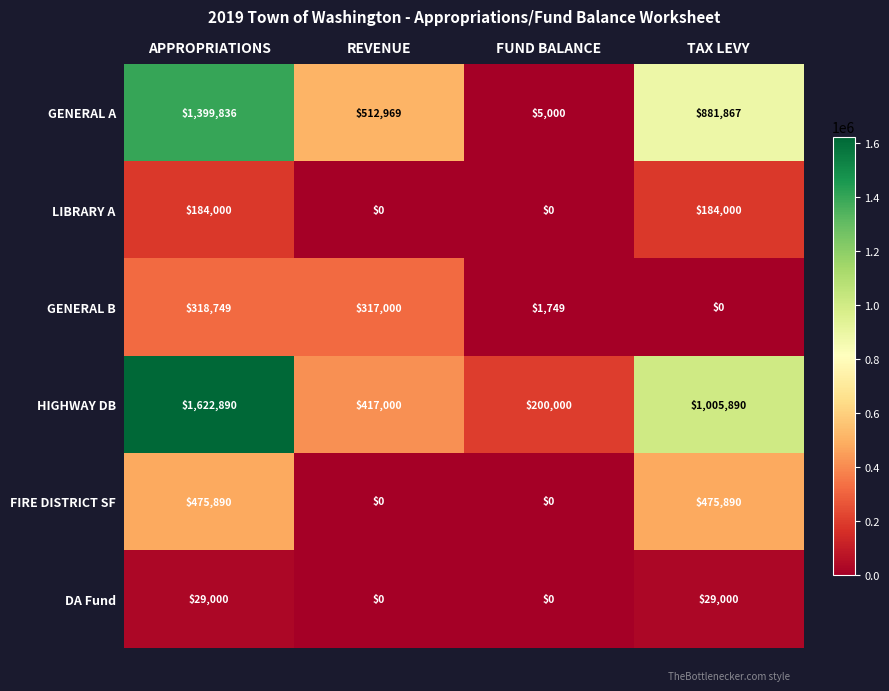

Reading right to left, list all the values displayed in this chart.

GENERAL A: TAX LEVY=881867	FUND BALANCE=5000	REVENUE=512969	APPROPRIATIONS=1399836
LIBRARY A: TAX LEVY=184000	FUND BALANCE=0	REVENUE=0	APPROPRIATIONS=184000
GENERAL B: TAX LEVY=0	FUND BALANCE=1749	REVENUE=317000	APPROPRIATIONS=318749
HIGHWAY DB: TAX LEVY=1005890	FUND BALANCE=200000	REVENUE=417000	APPROPRIATIONS=1622890
FIRE DISTRICT SF: TAX LEVY=475890	FUND BALANCE=0	REVENUE=0	APPROPRIATIONS=475890
DA Fund: TAX LEVY=29000	FUND BALANCE=0	REVENUE=0	APPROPRIATIONS=29000